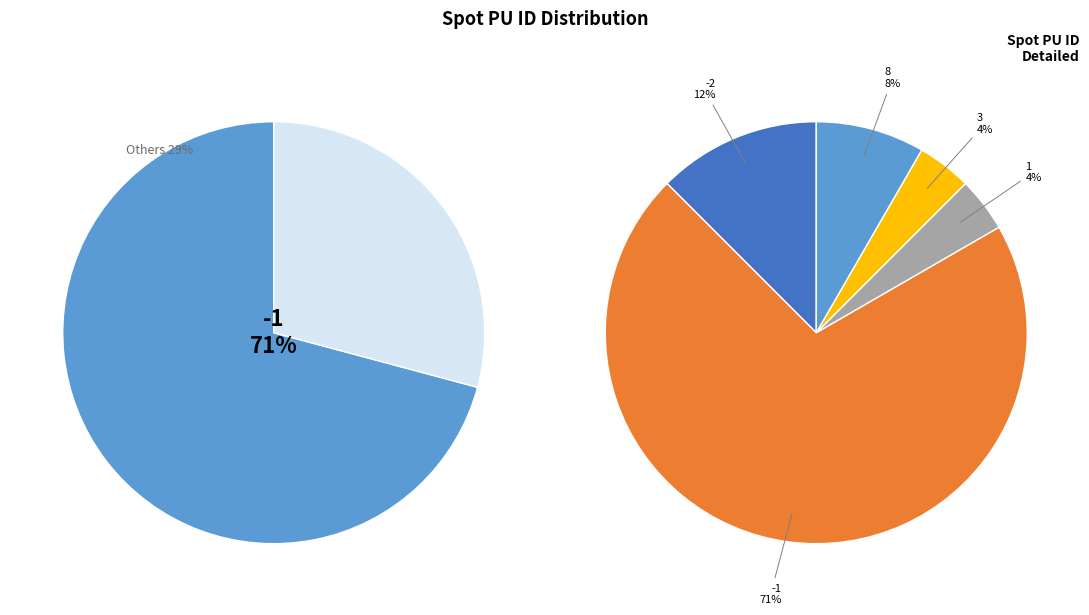

What percentage do -1 and 8 together represent?

79.2%